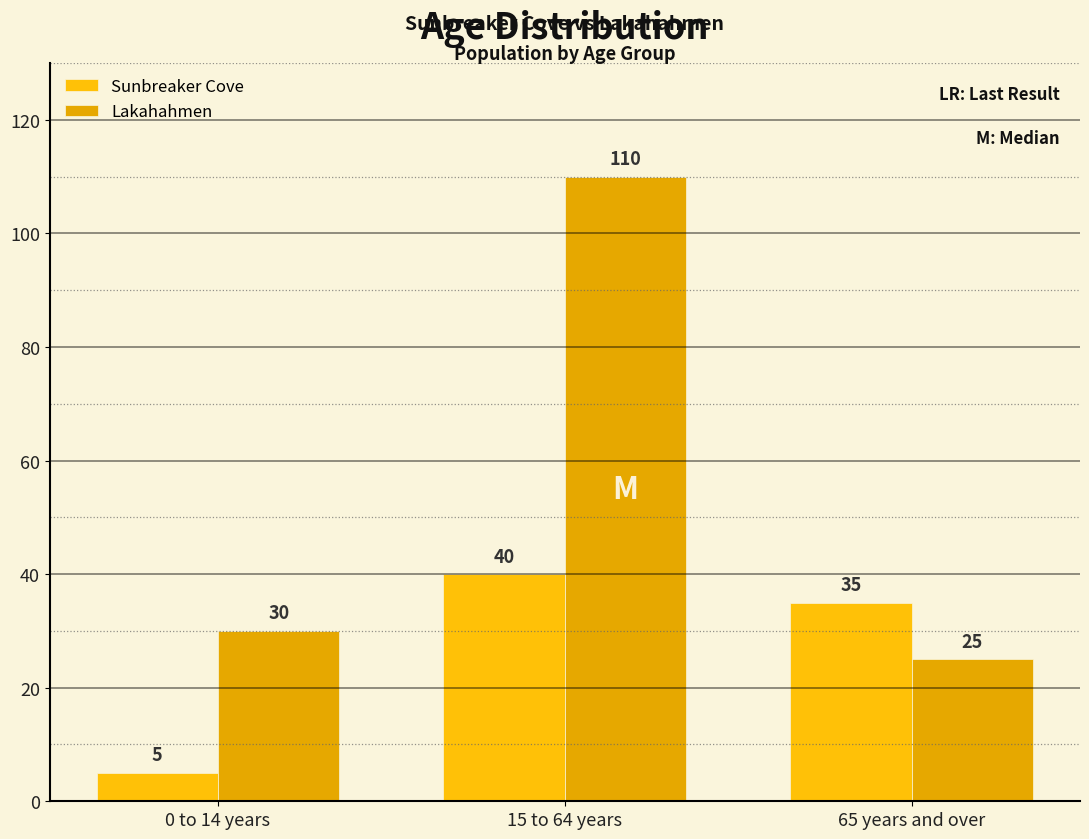

The value of Sunbreaker Cove at 0 to 14 years is 3. True or false?

False